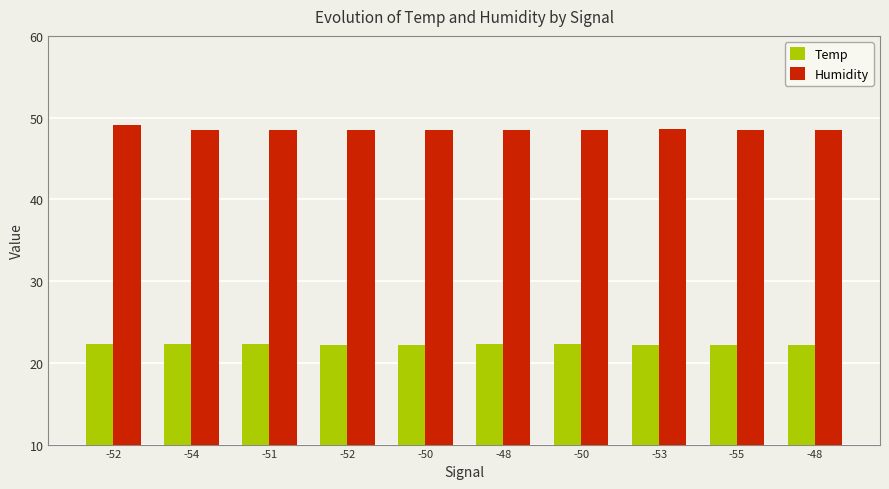

Is the value of Humidity at -51 greater than the value of Temp at -50?

Yes